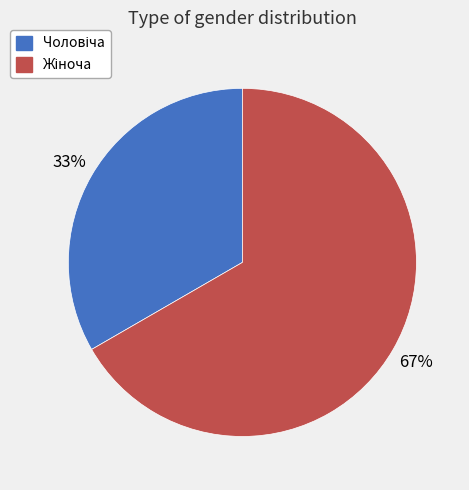

To the nearest percent, what is the average slice percentage?

50%